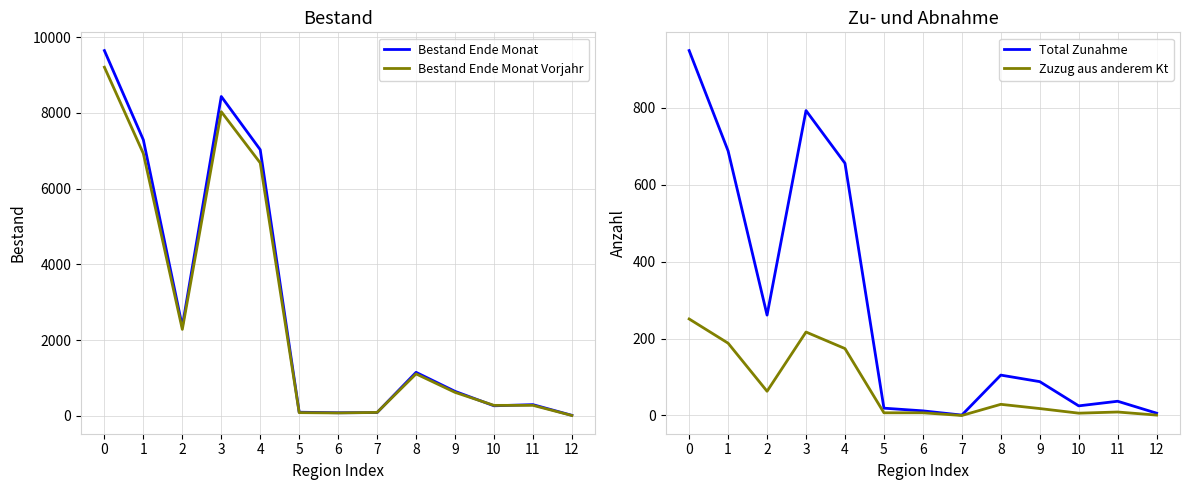

Count the number of categories in the chart.

13